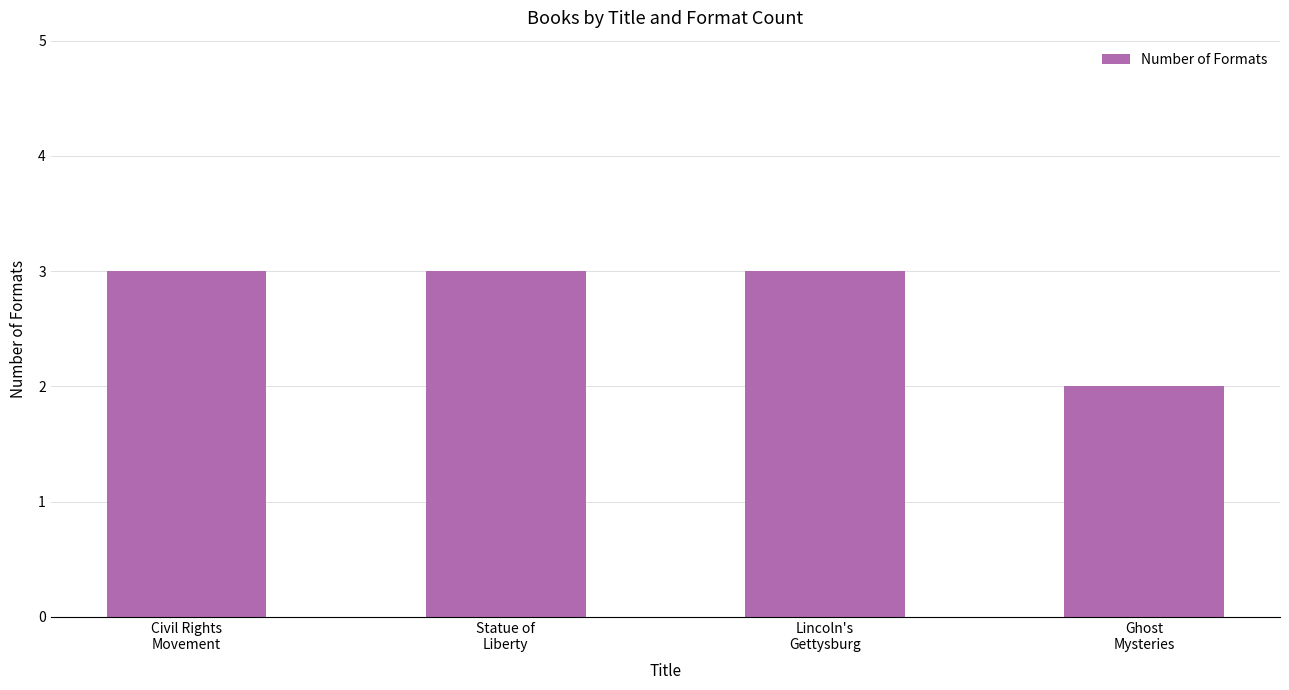

What is the minimum value shown in the chart?

2